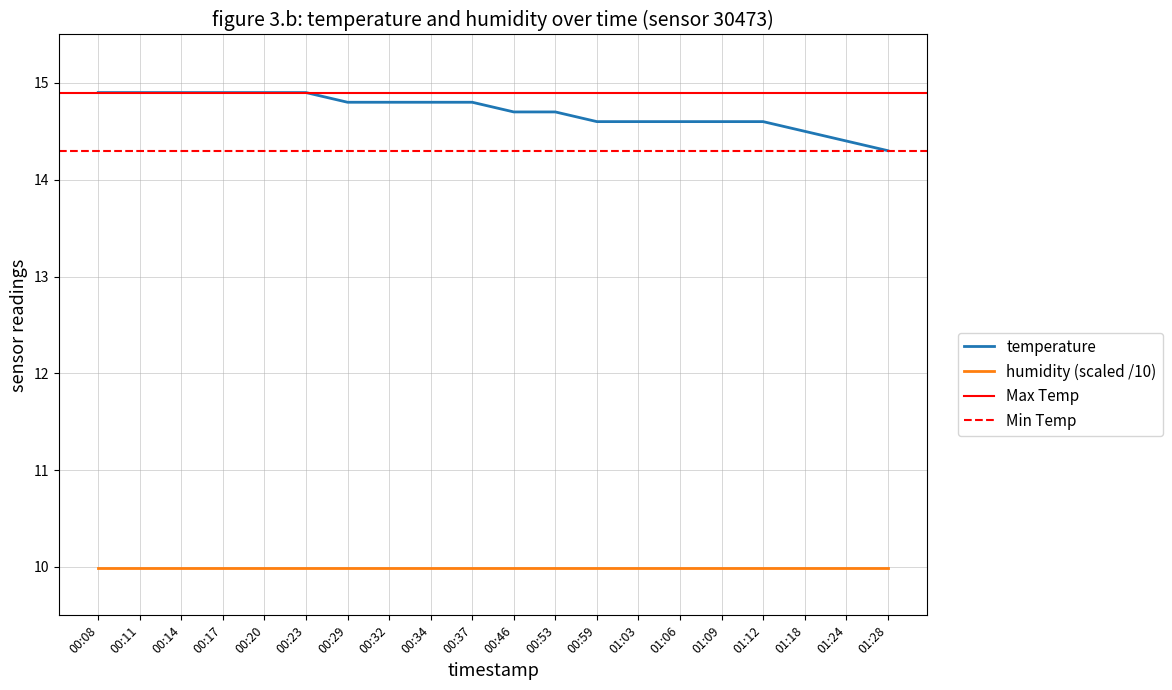

Which label corresponds to the smallest value in the chart?

01:28